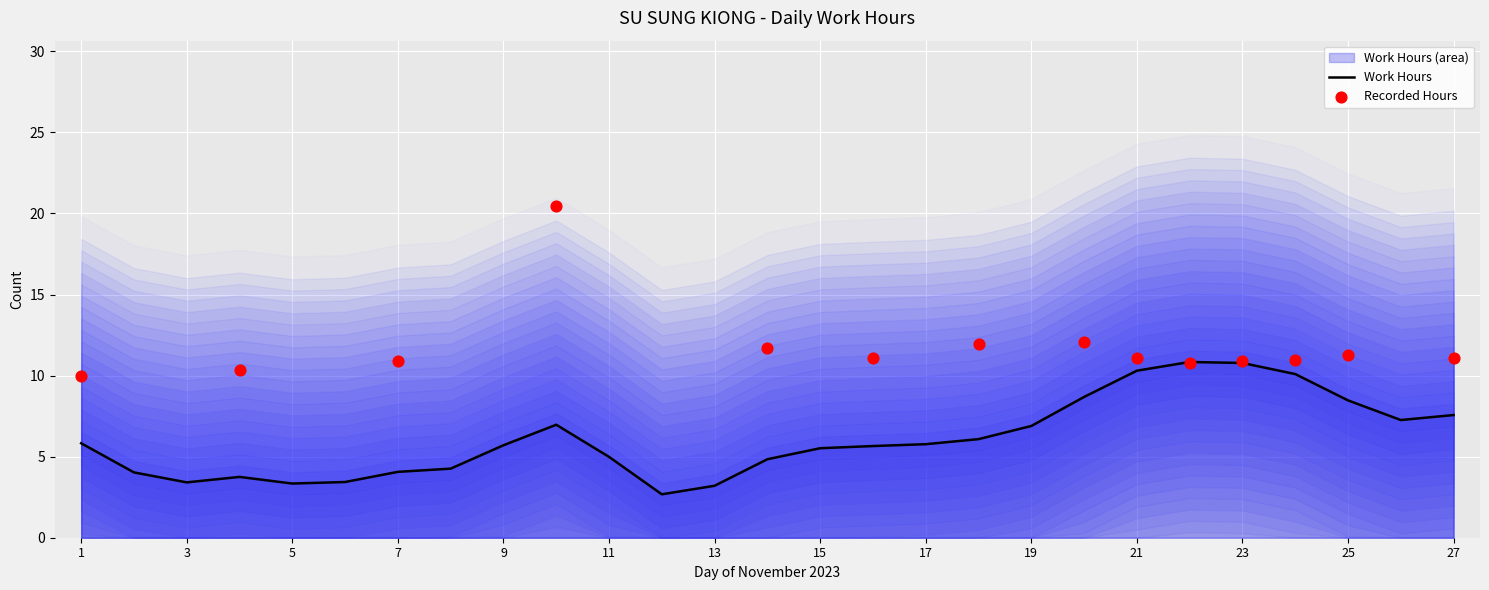

What is the highest value of the Work Hours series?

10.8